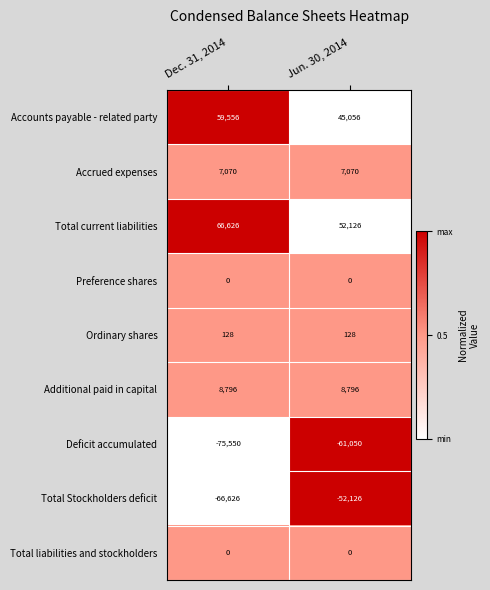

Is the value of Additional paid in capital at Dec. 31, 2014 greater than the value of Total current liabilities at Dec. 31, 2014?

No